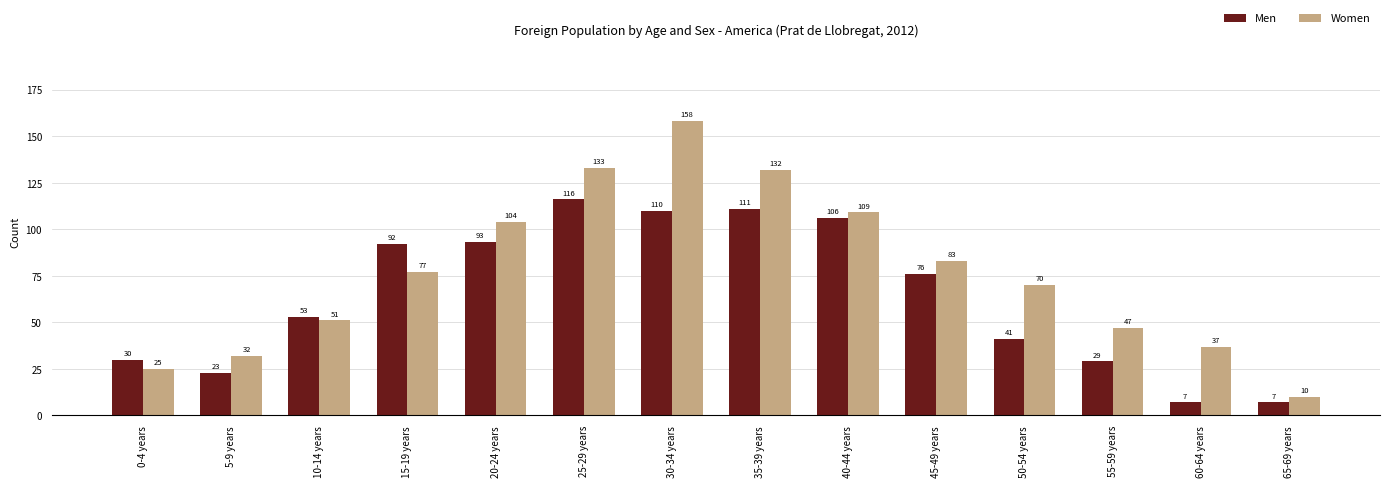

How many bars are there in each group?

2